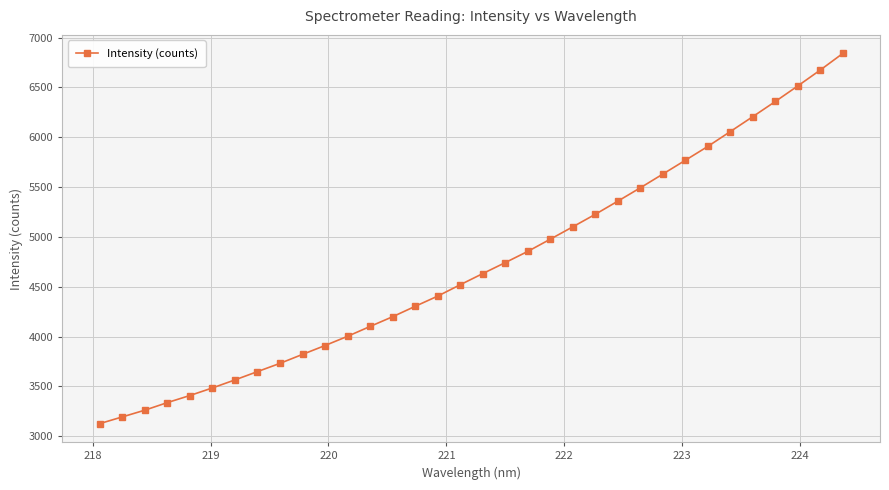

What is the average value?

4717.3